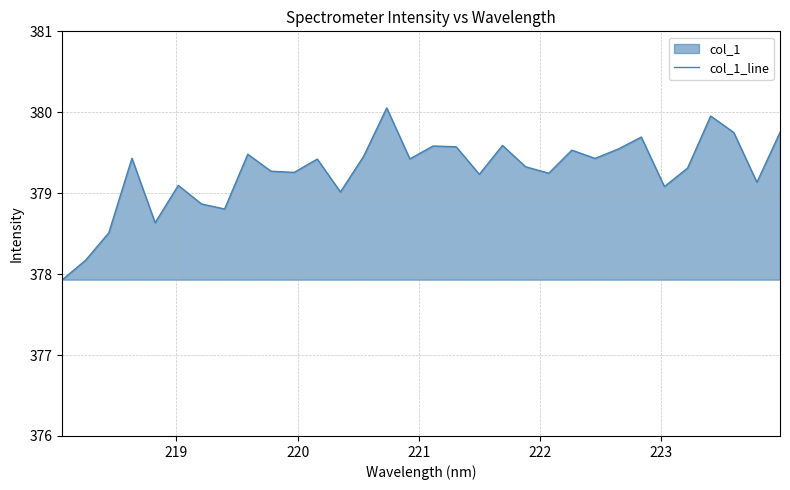

What is the average value?

379.3